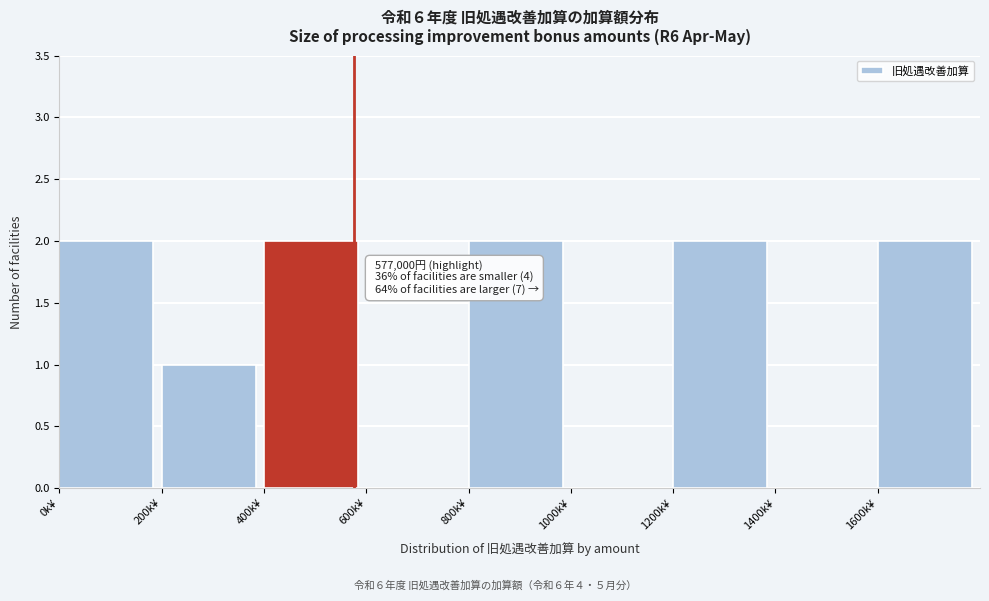

Reading left to right, extract all data points from this chart.

0k¥=2	200k¥=1	400k¥=2	600k¥=0	800k¥=2	1000k¥=0	1200k¥=2	1400k¥=0	1600k¥=2